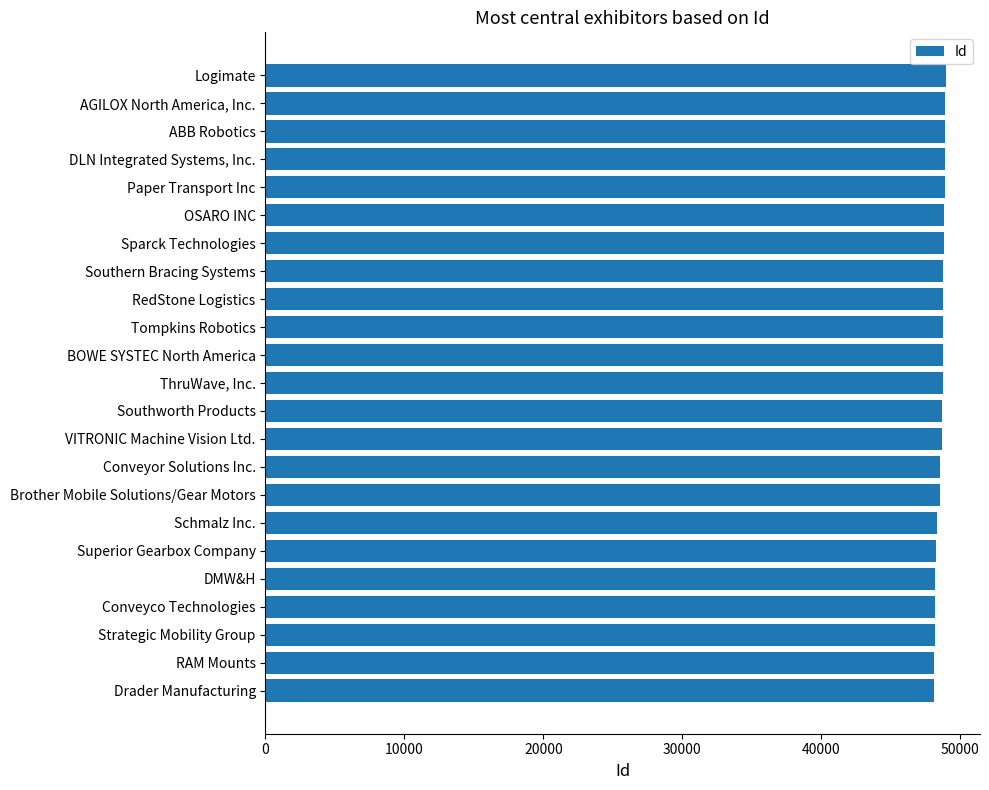

Rank the categories by value from lowest to highest.

Drader Manufacturing, RAM Mounts, Strategic Mobility Group, Conveyco Technologies, DMW&H, Superior Gearbox Company, Schmalz Inc., Brother Mobile Solutions/Gear Motors, Conveyor Solutions Inc., VITRONIC Machine Vision Ltd., Southworth Products, ThruWave, Inc., BOWE SYSTEC North America, Tompkins Robotics, RedStone Logistics, Southern Bracing Systems, Sparck Technologies, OSARO INC, Paper Transport Inc, DLN Integrated Systems, Inc., ABB Robotics, AGILOX North America, Inc., Logimate